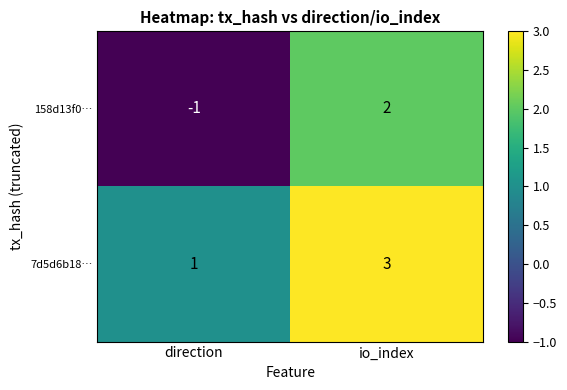

The value of 158d13f0… at io_index is 2. True or false?

True